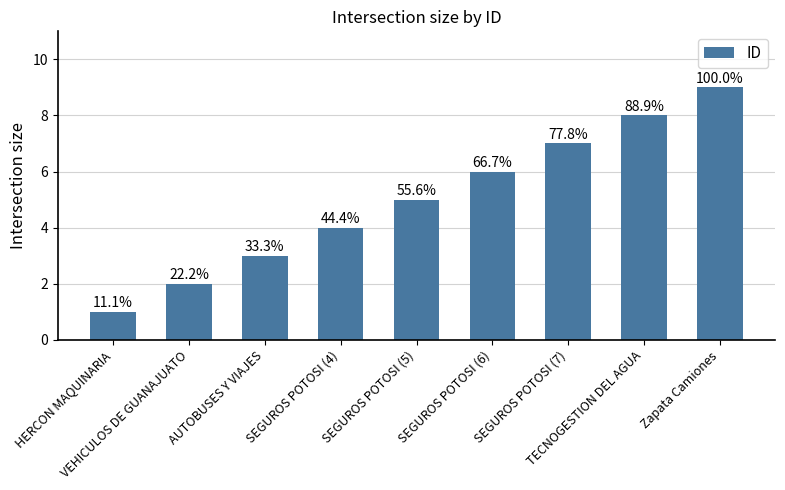

How many bars are there in total?

9